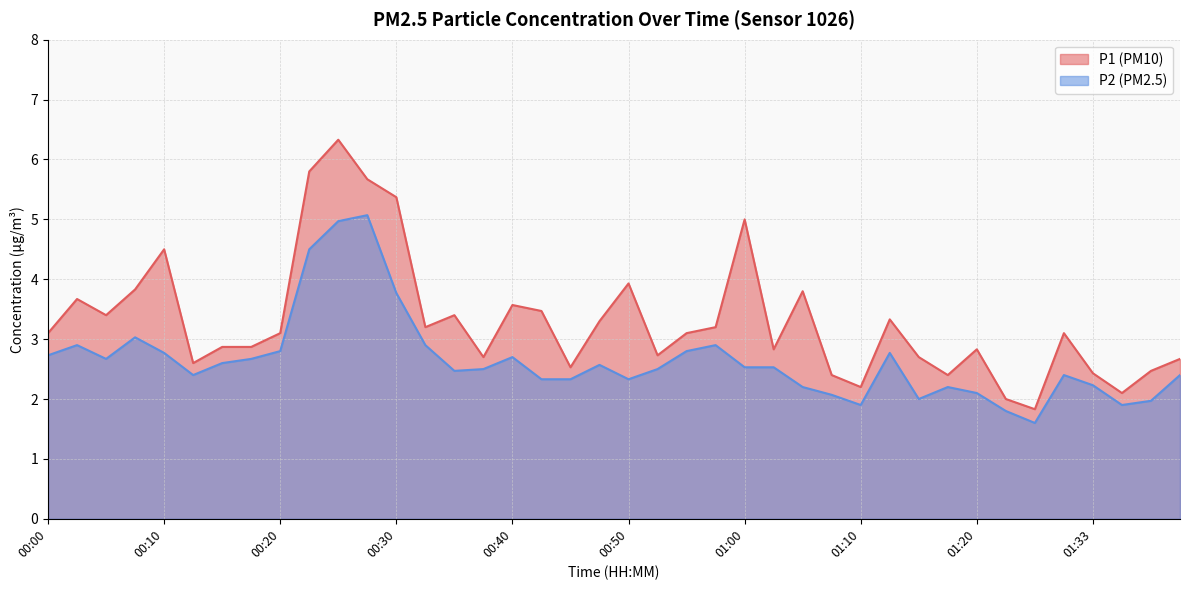

What is the average value of the P1 series?

3.3